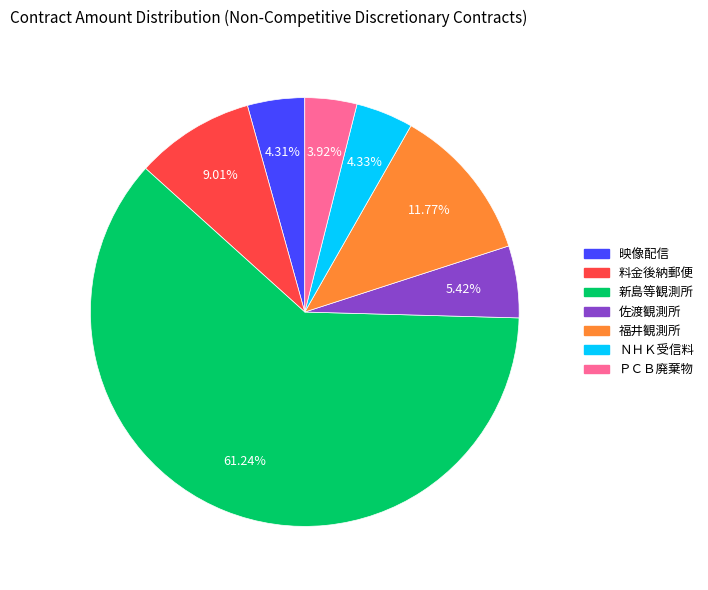

Does any single category account for the majority?

Yes